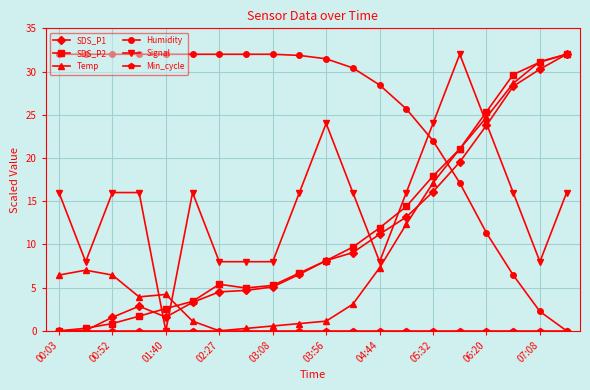

After their last crossing, which series has the higher values: Humidity or SDS_P1?

SDS_P1